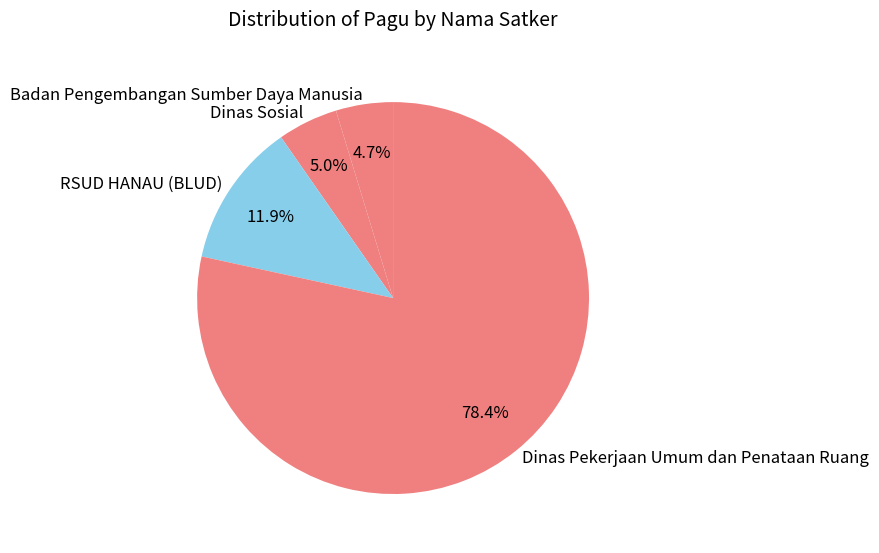

The Badan Pengembangan Sumber Daya Manusia slice represents 13% of the pie. True or false?

False